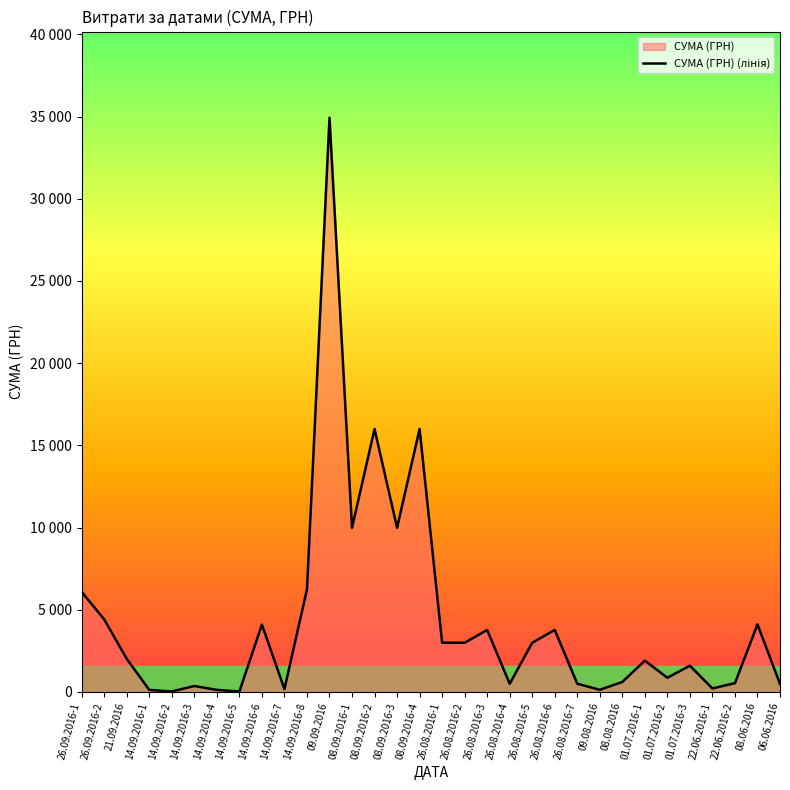

How many points are lower than both their immediate neighbors (excluding endpoints)?

10